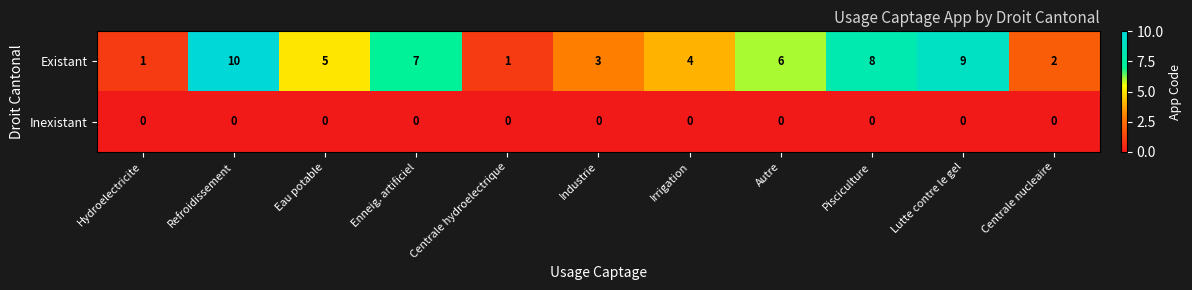

At which label does Existant reach its peak?

Refroidissement